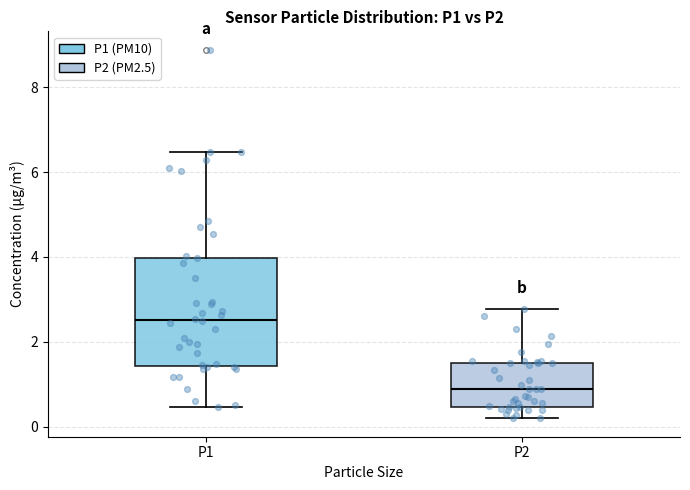

Where is the lower edge of the box for P2 on the y-axis? The values are not printed on the chart, so give them approximately, as read against the axis.

0.4